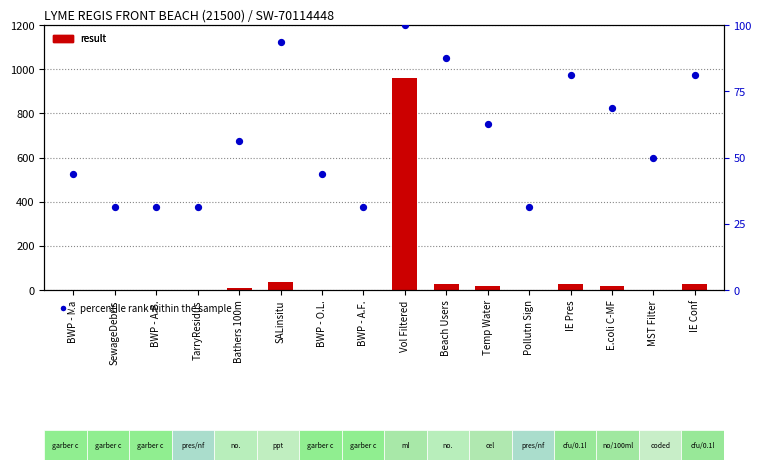

Which series has the largest Y range (max minus min)?

result